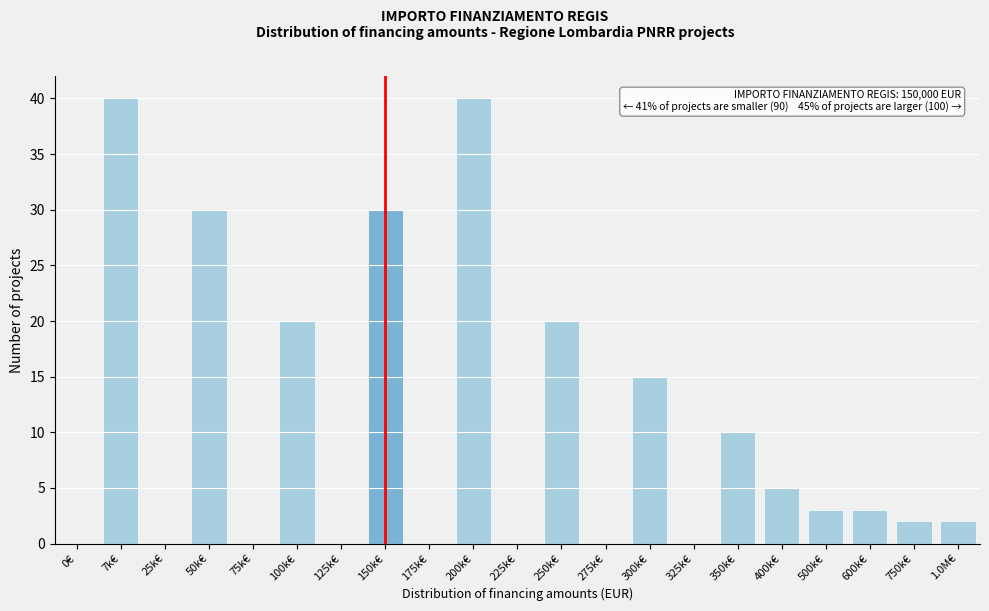

Reading left to right, transcribe all the data shown in this chart.

0€=0	7k€=40	25k€=0	50k€=30	75k€=0	100k€=20	125k€=0	150k€=30	175k€=0	200k€=40	225k€=0	250k€=20	275k€=0	300k€=15	325k€=0	350k€=10	400k€=5	500k€=3	600k€=3	750k€=2	1.0M€=2